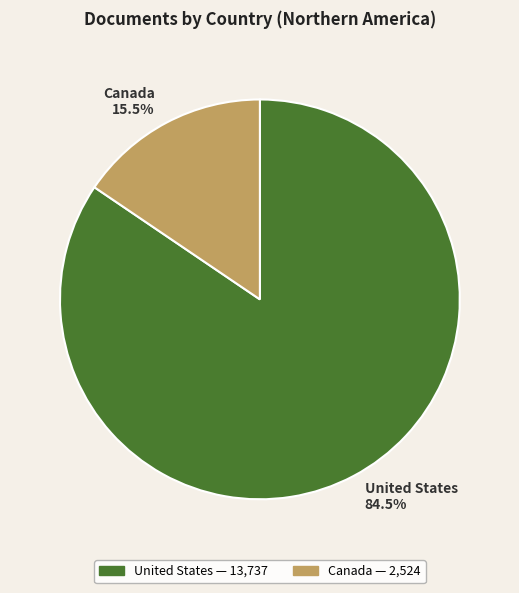

Which slice represents more than half of the pie?

United States